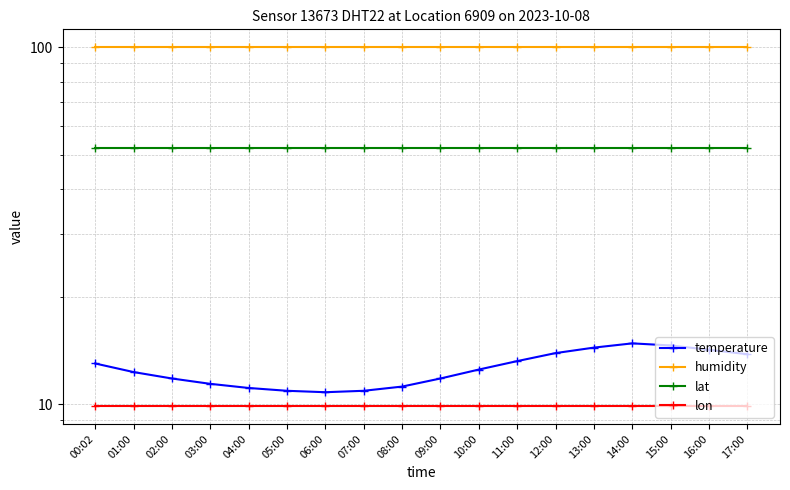

The lon series shows 9.9 at 01:00. True or false?

True